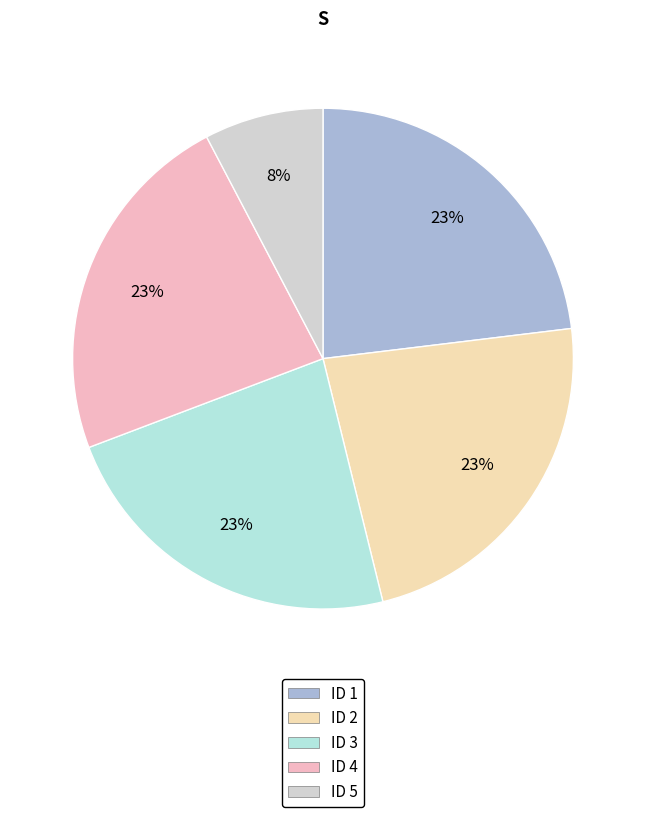

True or false: ID 4 accounts for 23% of the total.

True